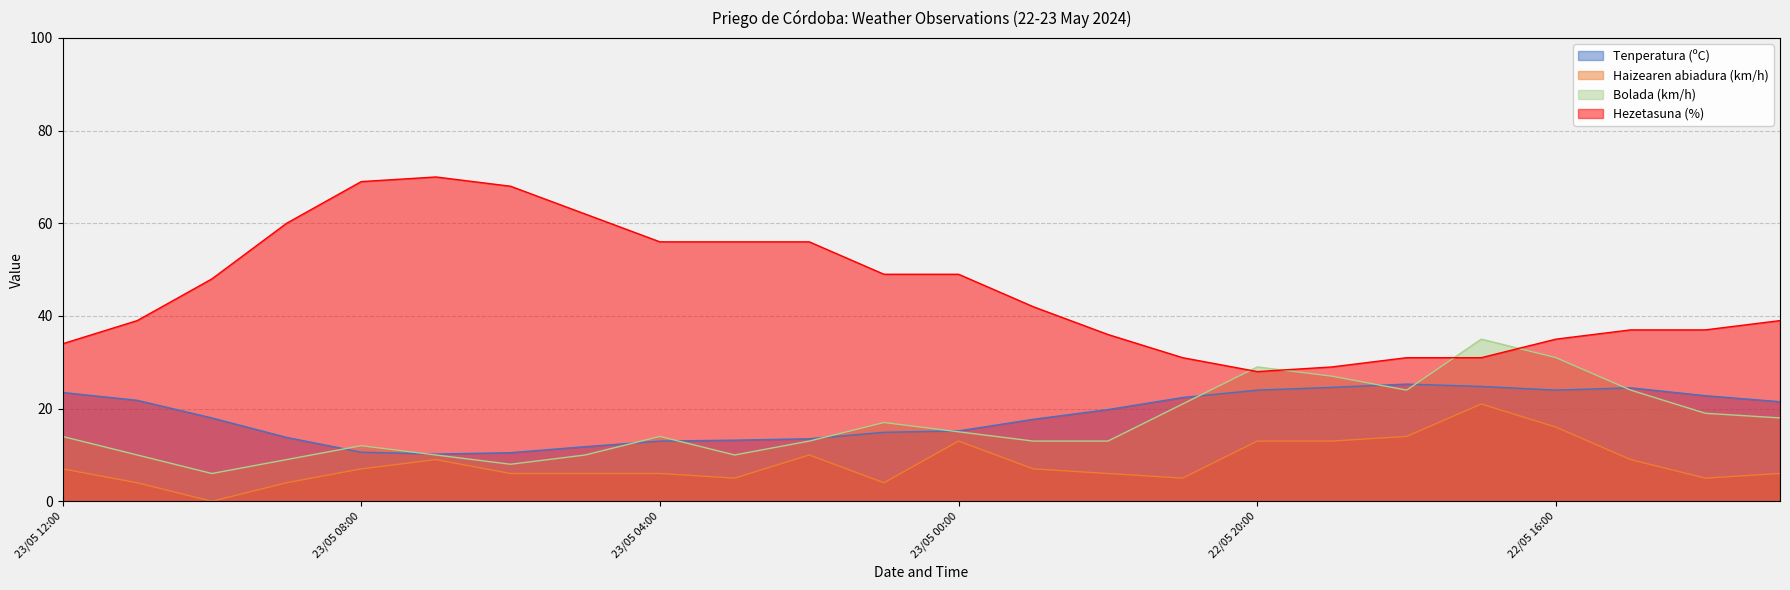

True or false: Hezetasuna (%) has a value of 60.0 at 23/05 09:00.

True